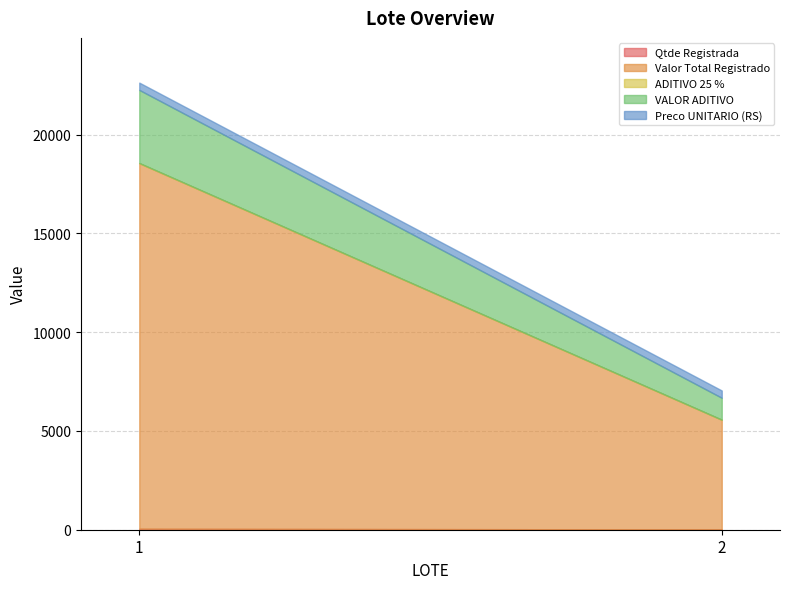

What is the average value of the VALOR ADITIVO series?

2405